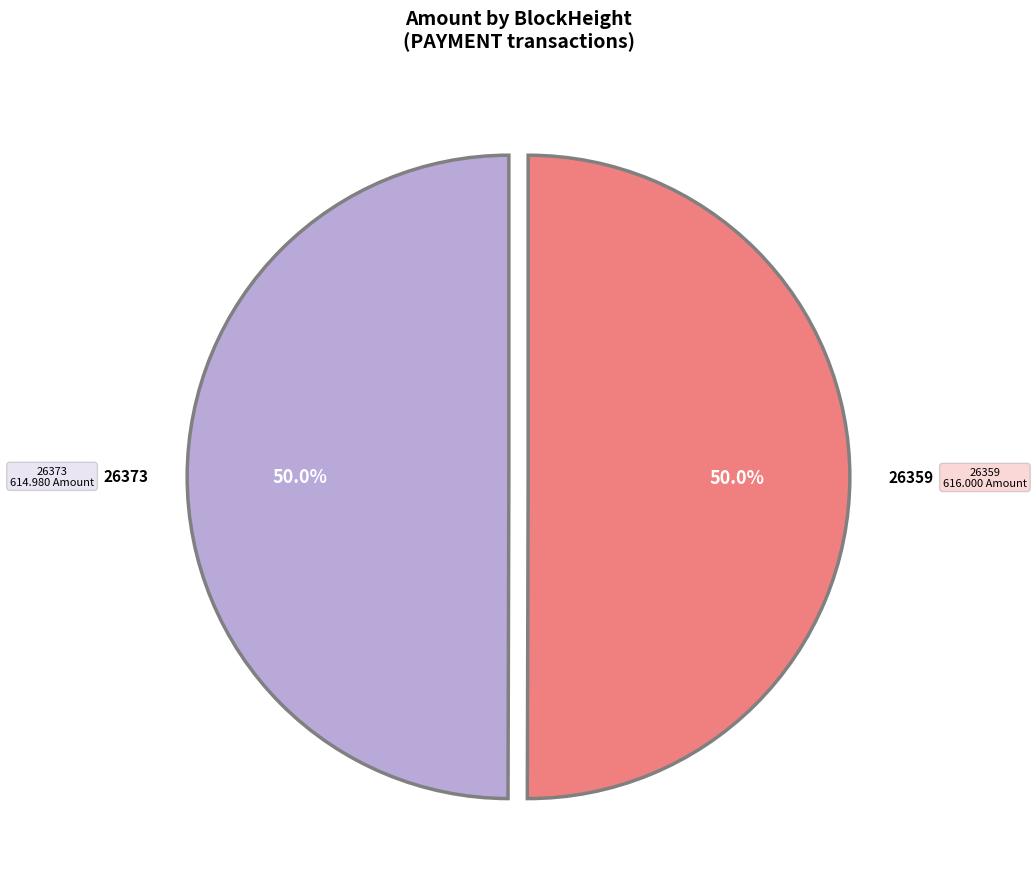

Is the sum of 26373 and 26359 greater than half?

Yes